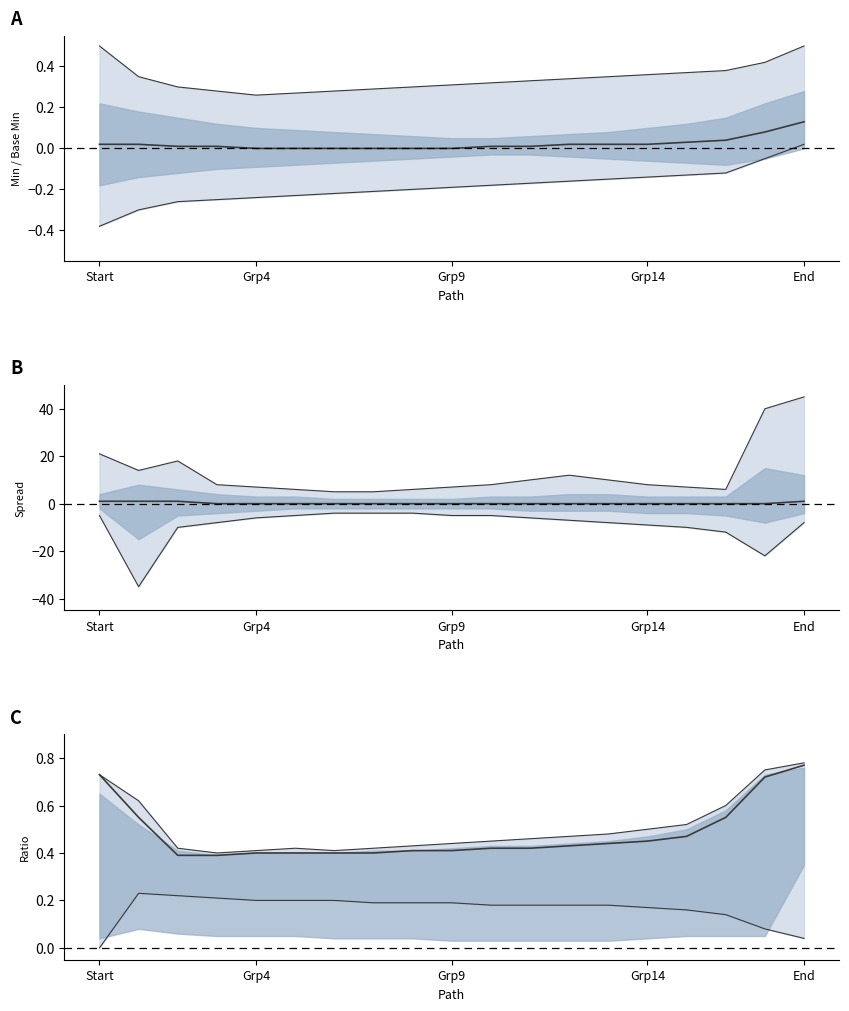

What is the average value of the Center series?

0.5